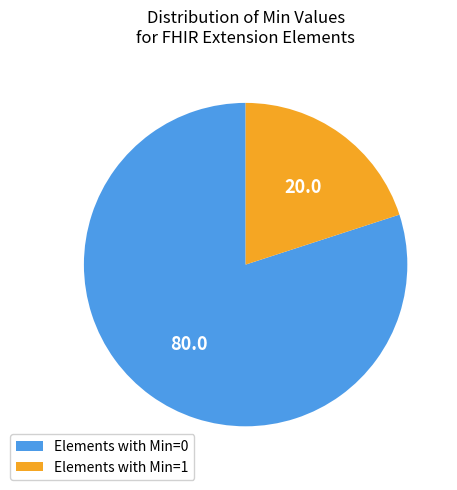

Approximately how many times larger is the value at Elements with Min=1 compared to Elements with Min=0?

0.3